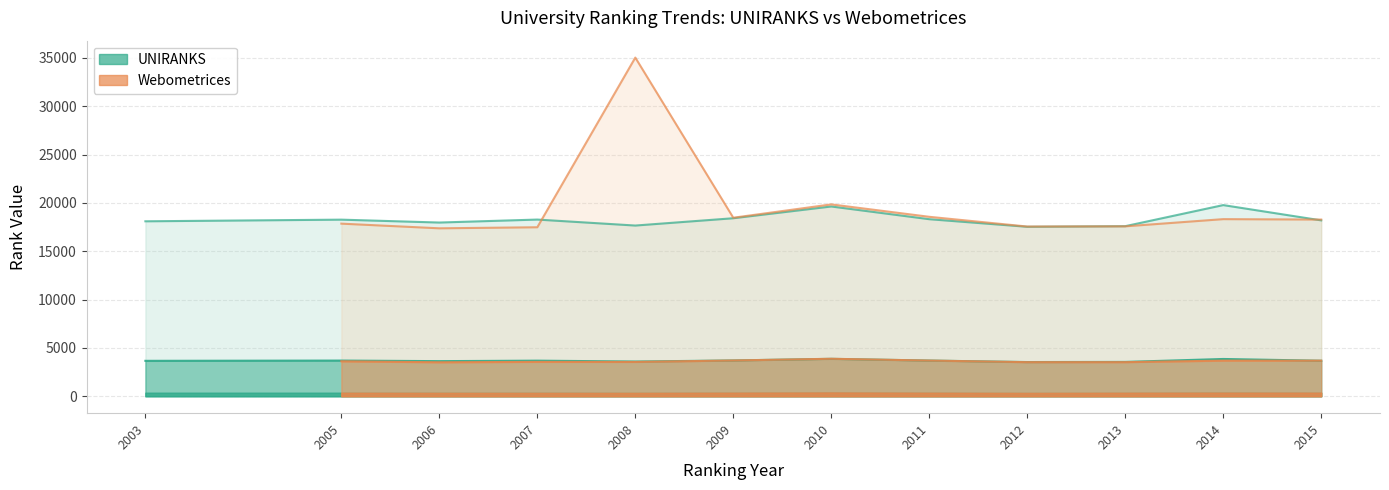

True or false: UNIRANKS_continent and UNIRANKS_world cross at least once.

False